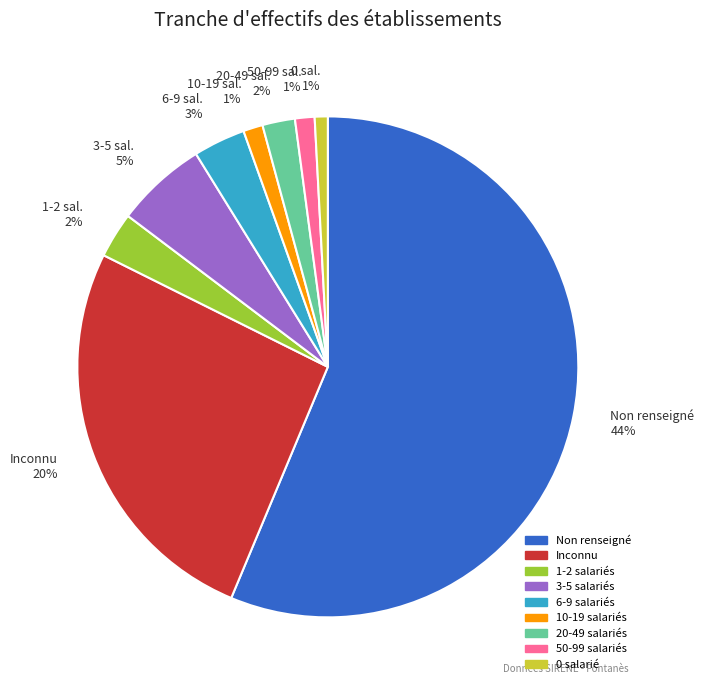

To the nearest percent, what portion does 00 represent?

1%